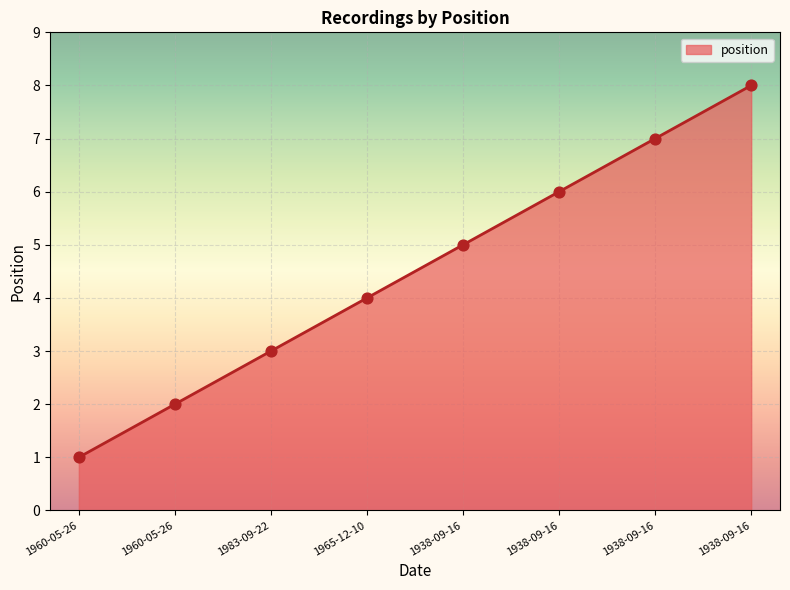

How many lines are shown in the chart?

1